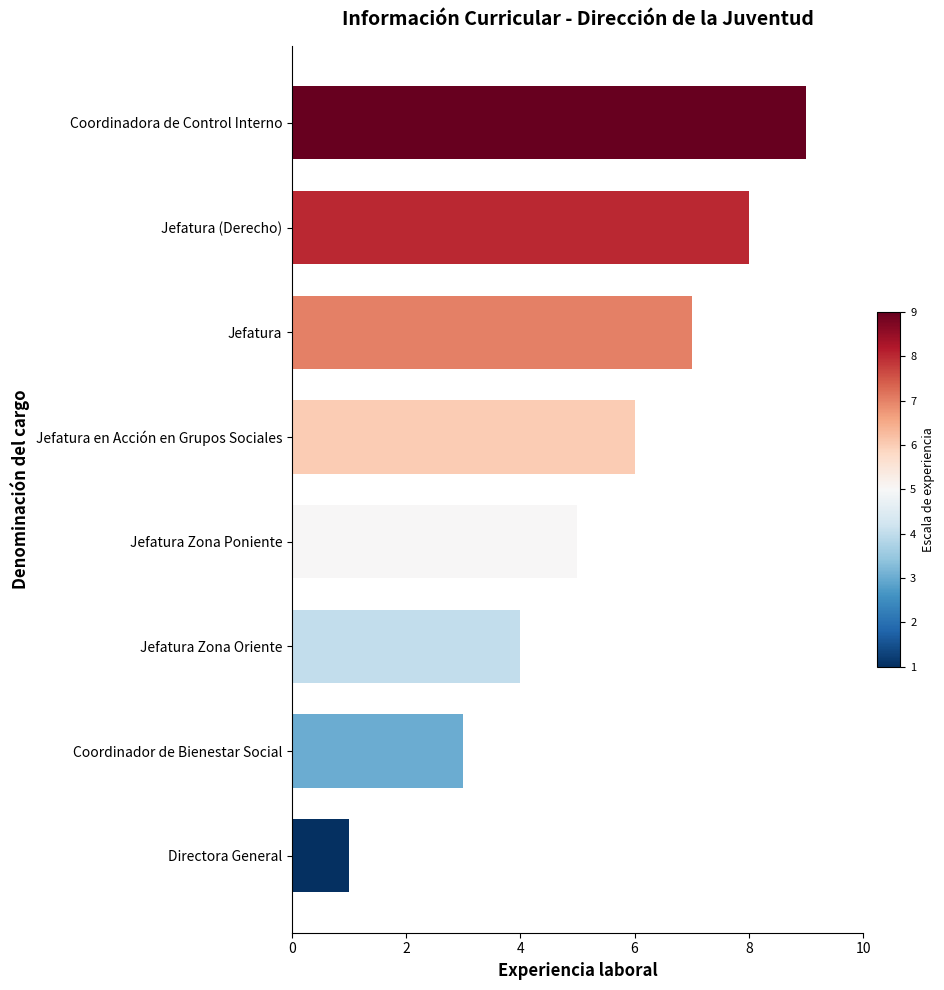

List the labels in order of value, smallest first.

Directora General, Coordinador de Bienestar Social, Jefatura Zona Oriente, Jefatura Zona Poniente, Jefatura en Acción en Grupos Sociales, Jefatura, Jefatura (Derecho), Coordinadora de Control Interno